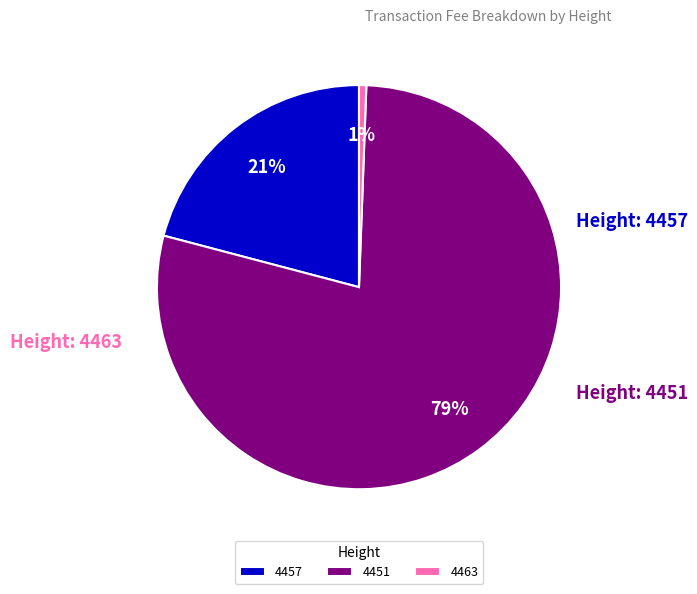

The 4463 slice represents 1% of the pie. True or false?

True